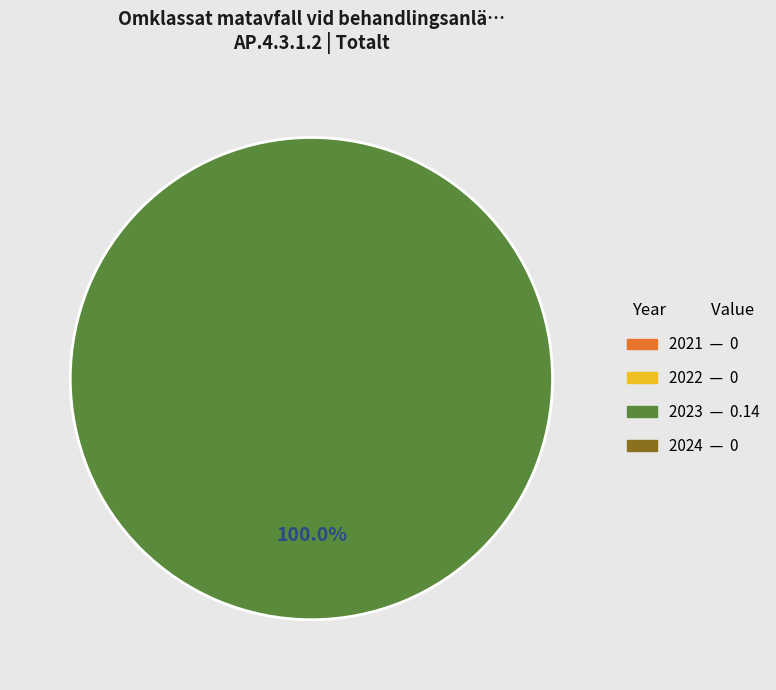

How many slices are in this pie chart?

1